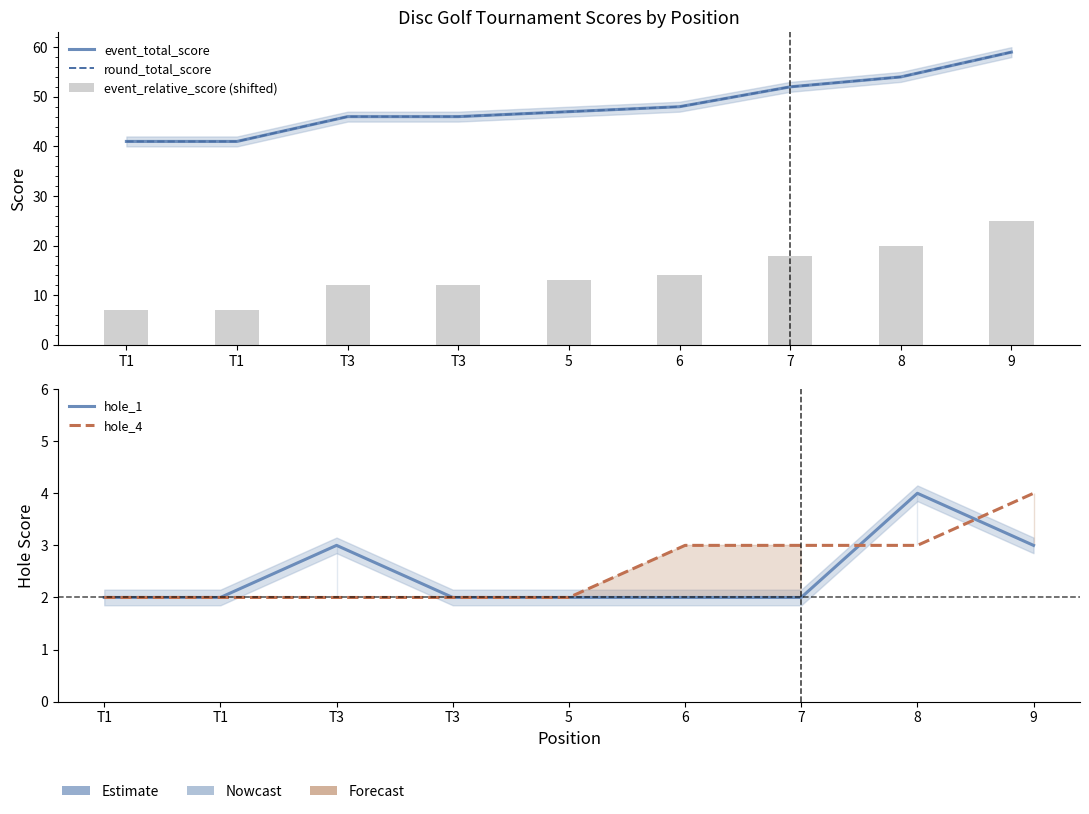

True or false: hole_4 has a value of 4 at 9.

True